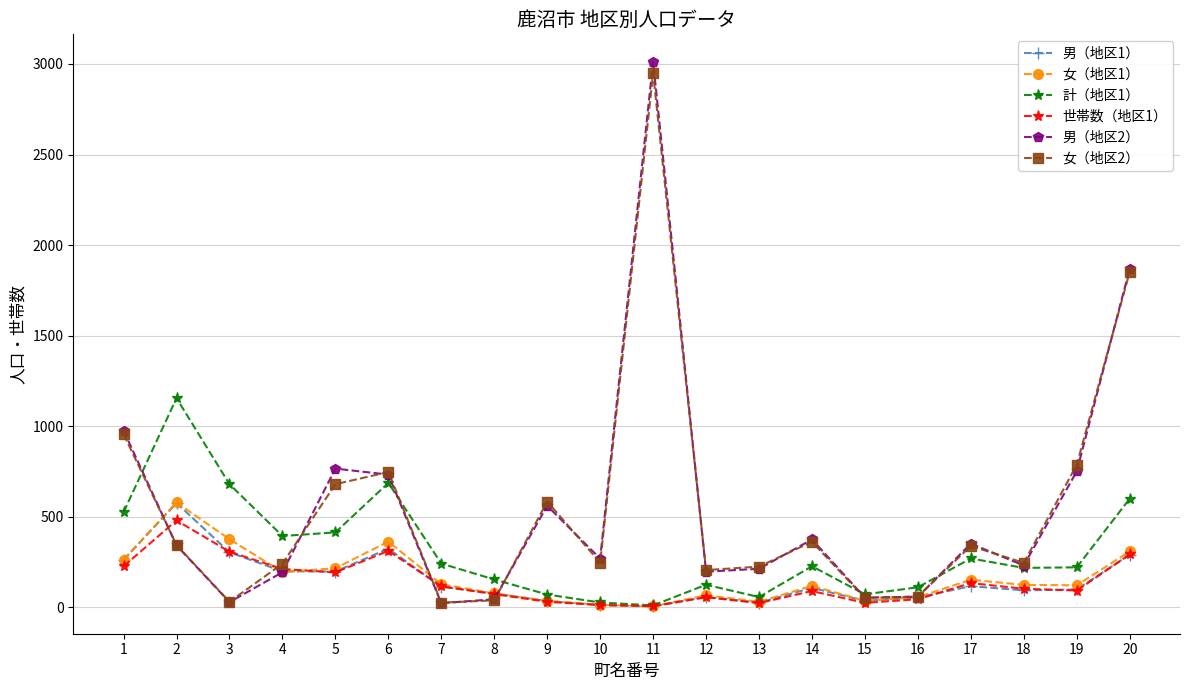

Where does the 男（地区1） series first go above 108?

1